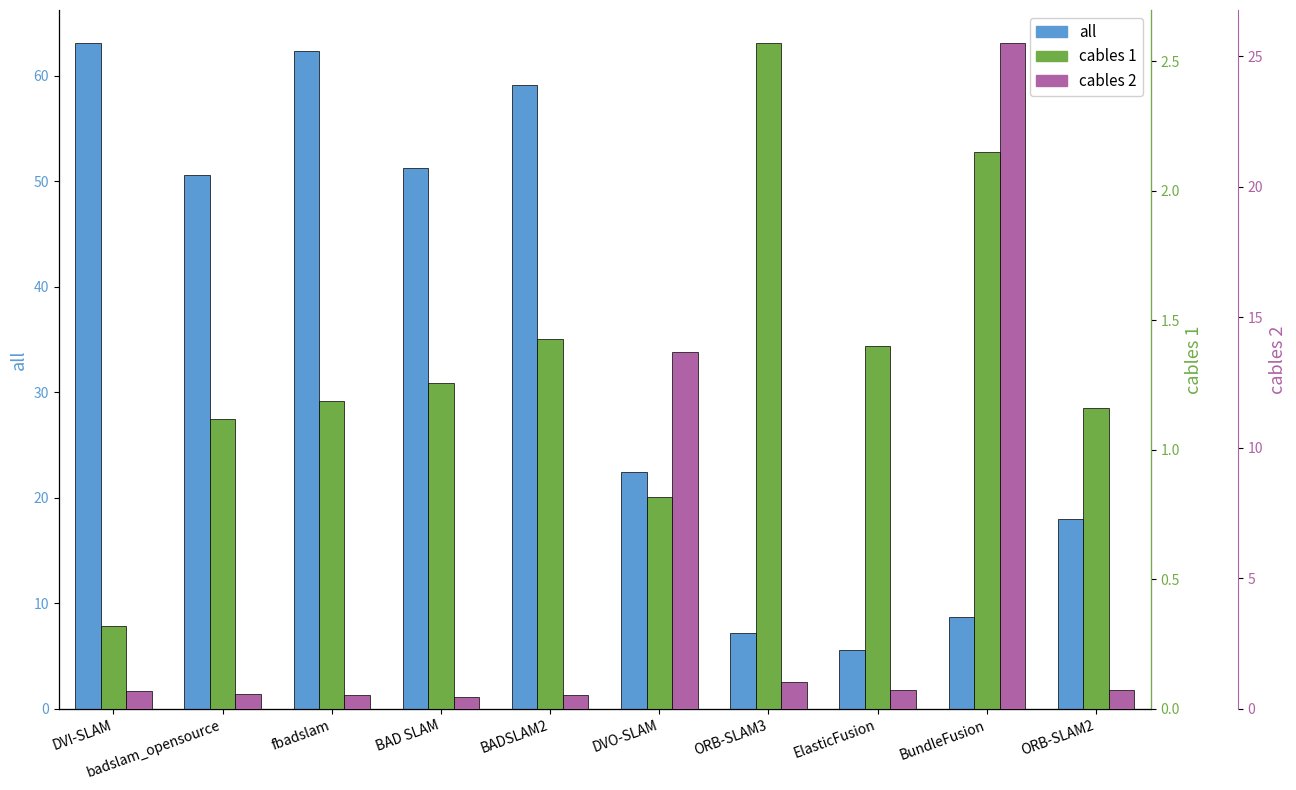

Are the bars grouped side by side (vs. stacked)?

Yes